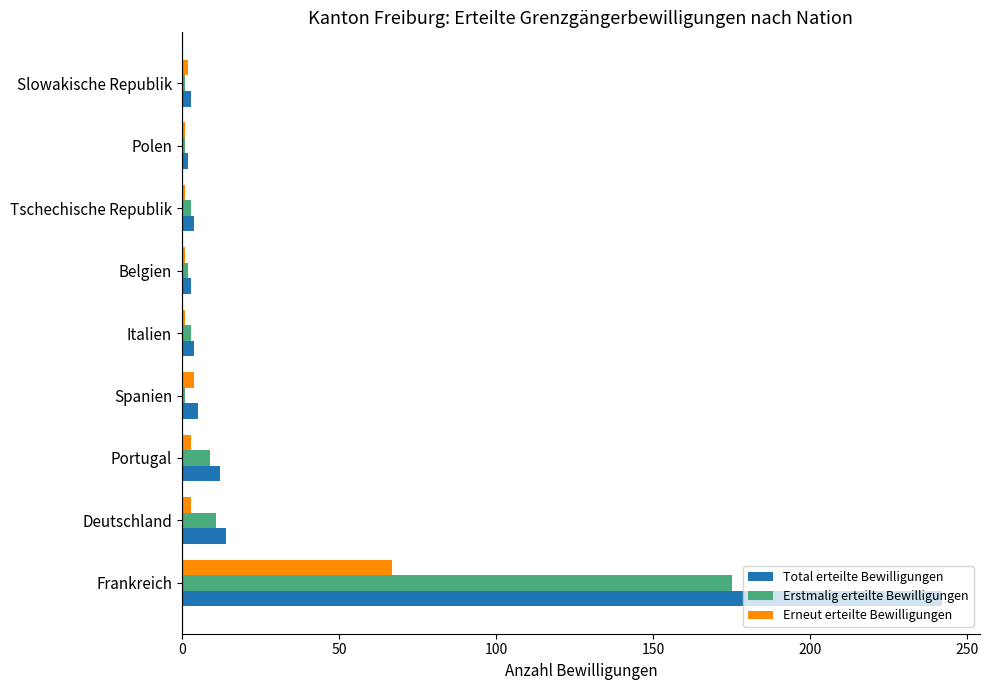

Is it true that Total erteilte Bewilligungen equals 14 at Deutschland?

True